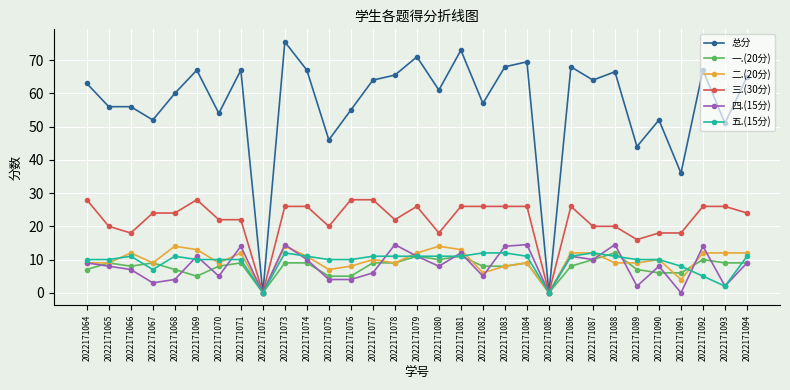

Does the chart have visible grid lines?

Yes